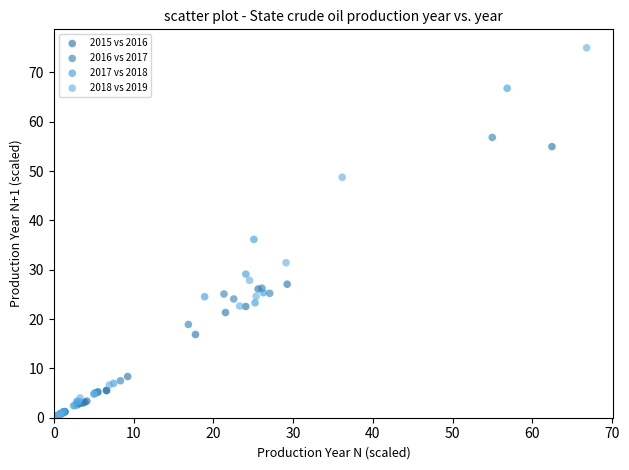

Which series reaches the maximum Y coordinate?

2018 vs 2019